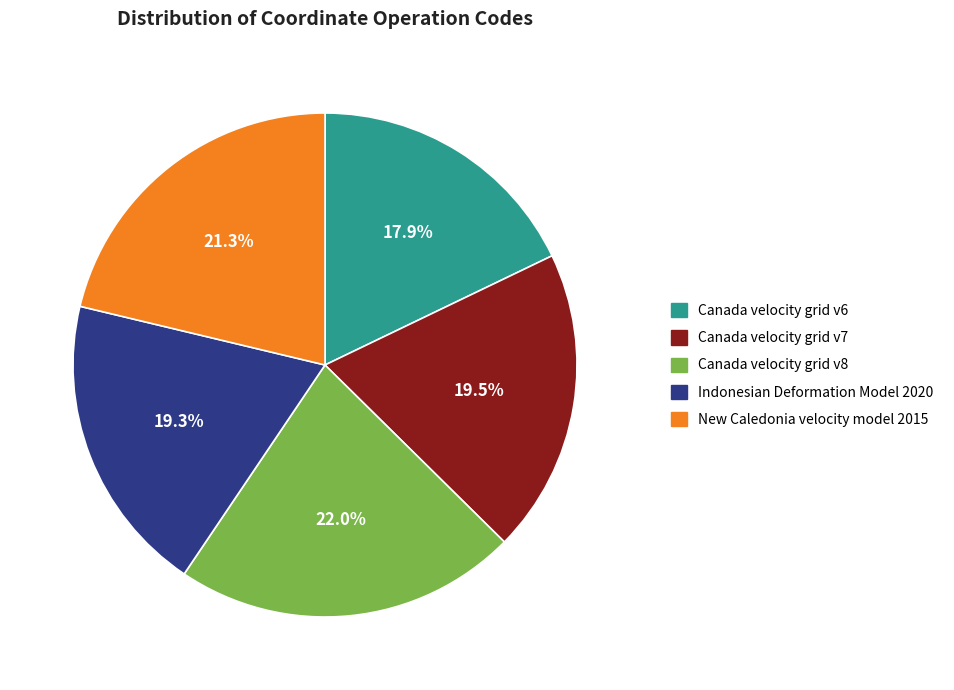

Do Indonesian Deformation Model 2020 and New Caledonia velocity model 2015 together represent more than half of the pie?

No